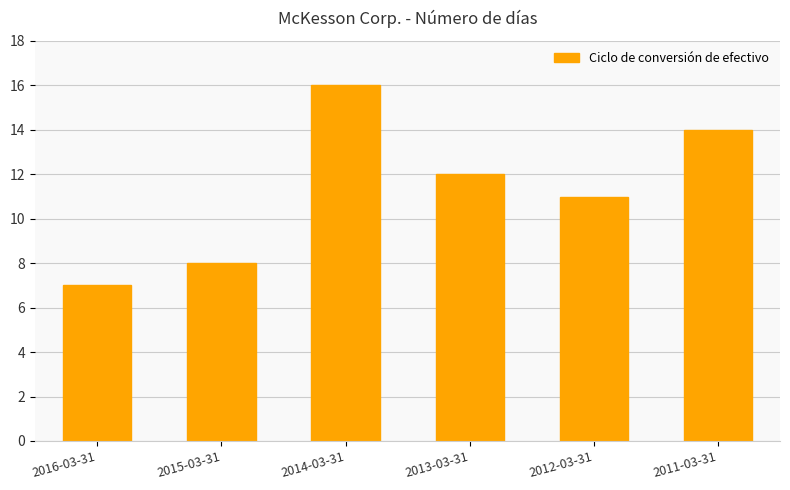

List the labels in order of value, smallest first.

2016-03-31, 2015-03-31, 2012-03-31, 2013-03-31, 2011-03-31, 2014-03-31